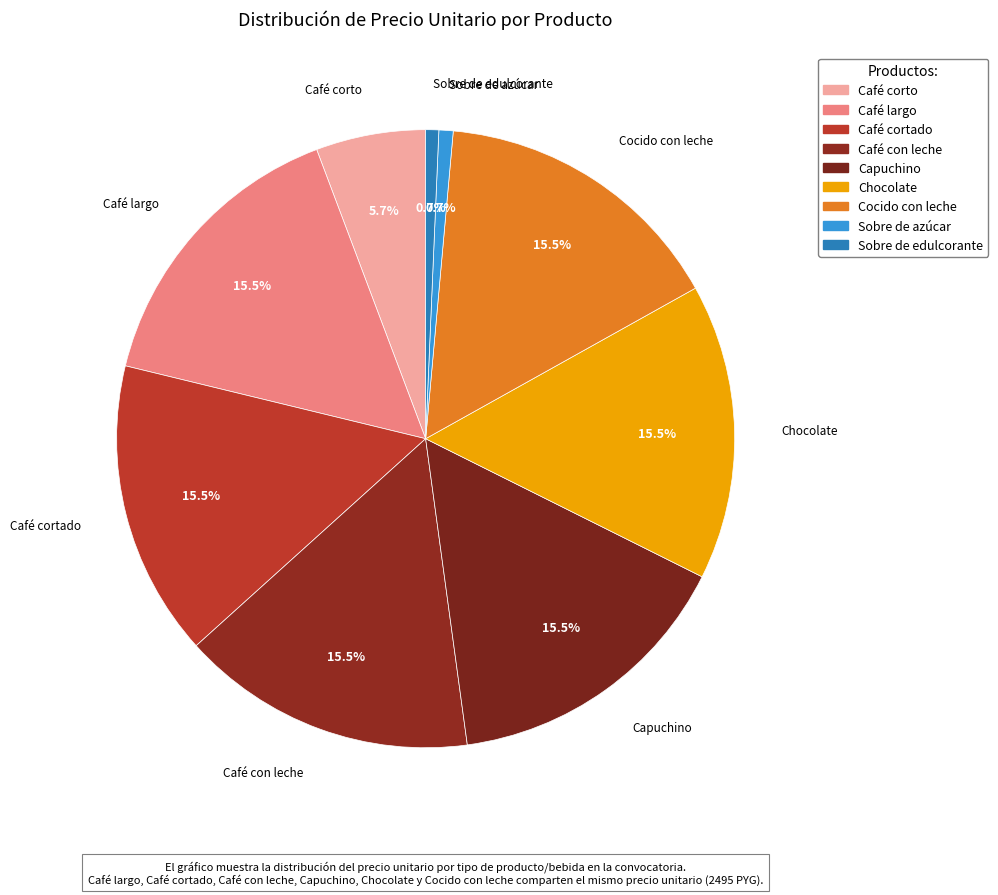

How many slices are in this pie chart?

9